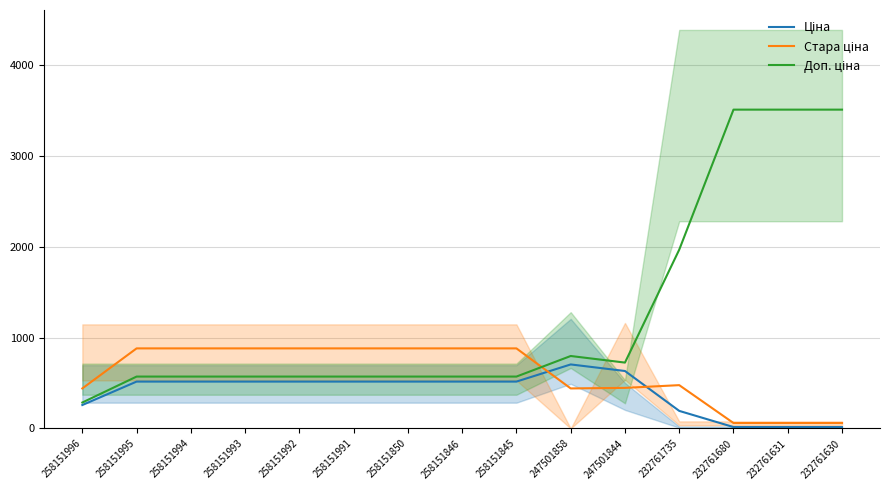

Between which two adjacent categories do Стара ціна and Доп. ціна first intersect?

258151845 and 247501858